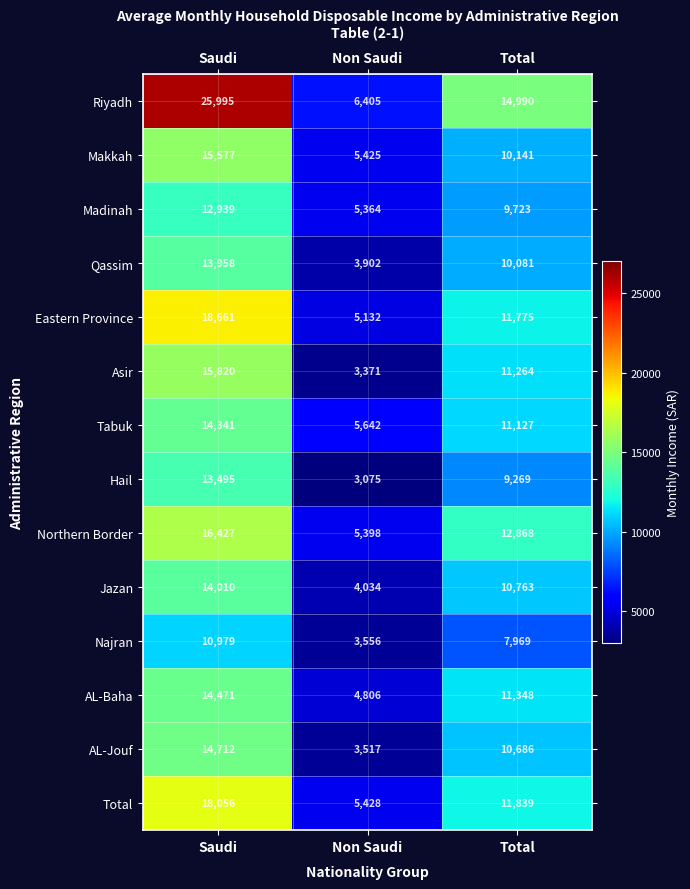

What is the lowest value of the Riyadh series?

6405